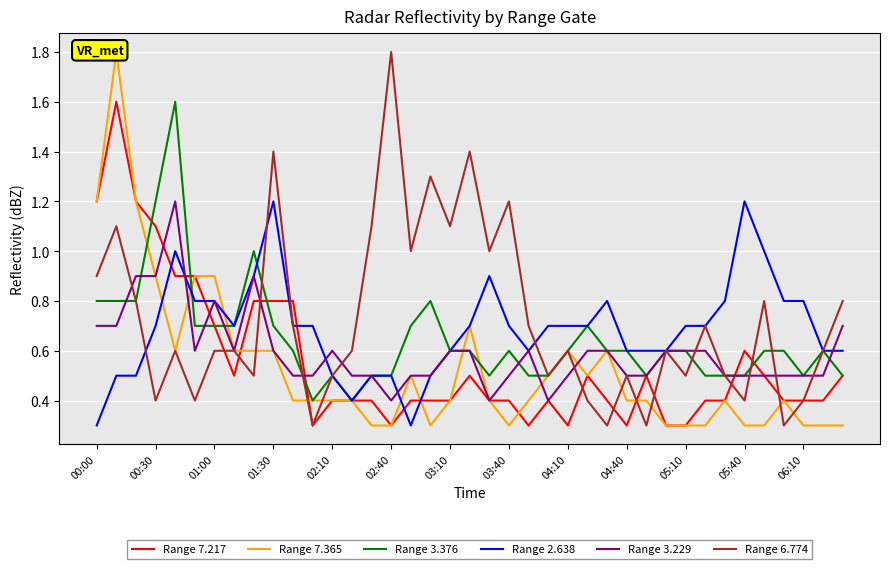

What value does the Range 7.217 series have at 04:40?

0.3